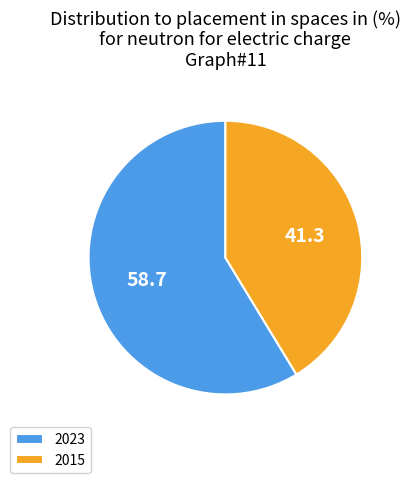

How many segments does this pie chart have?

2